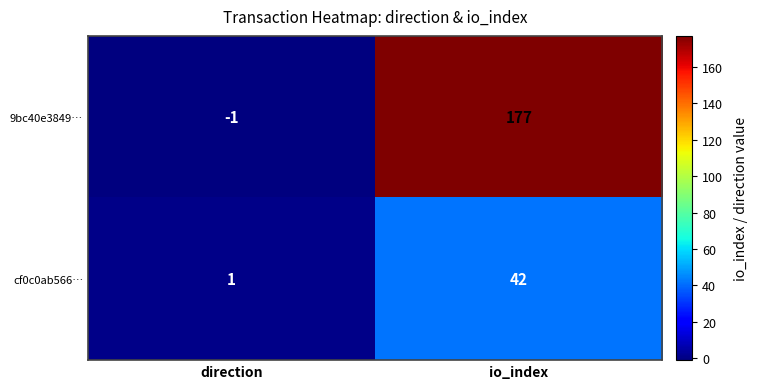

At which category does the chart reach its minimum across all series?

direction